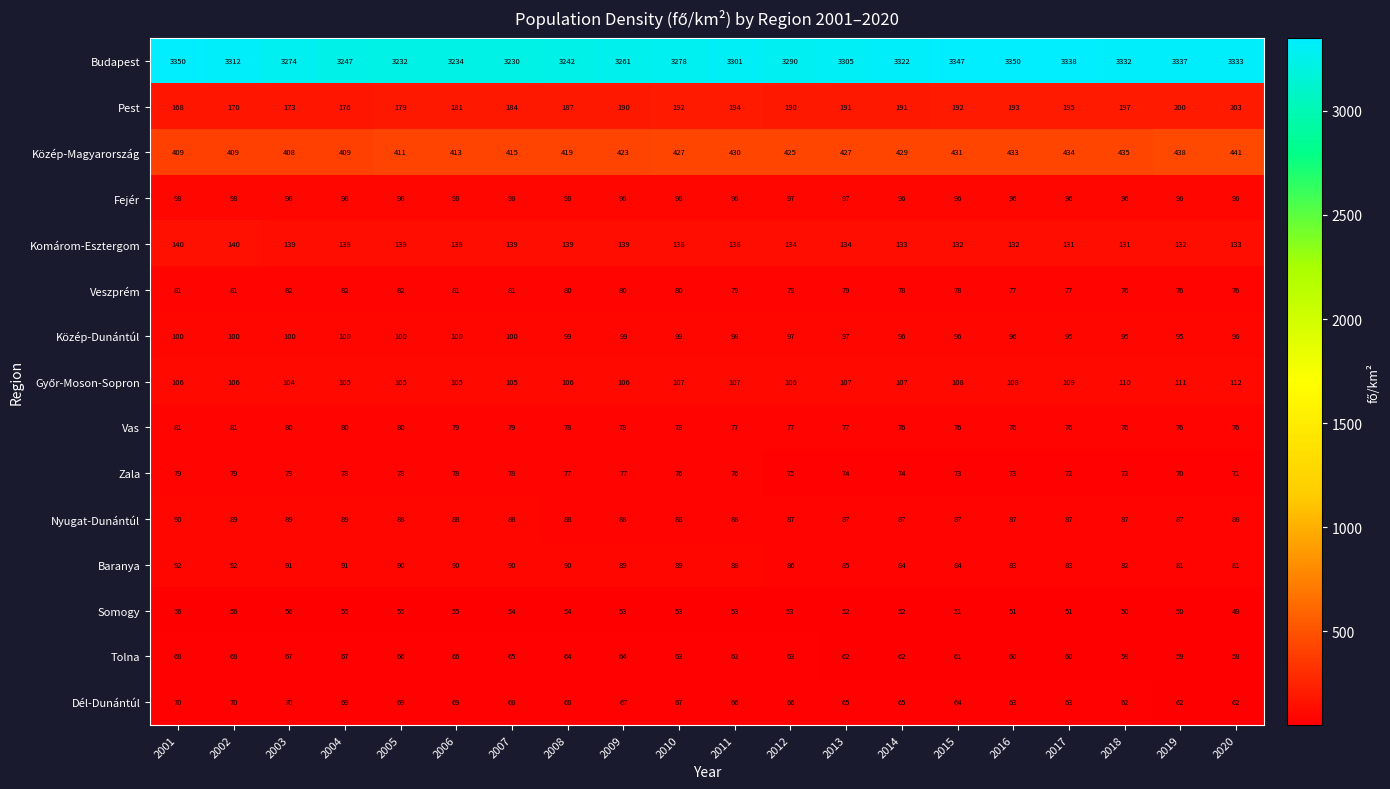

What is the minimum value shown in the chart?

49